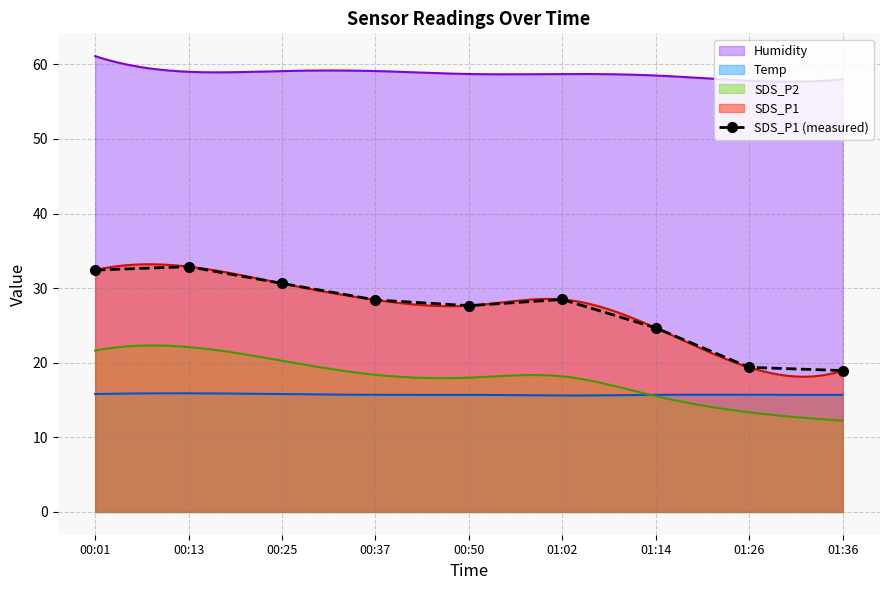

Where is the first local minimum?

00:50